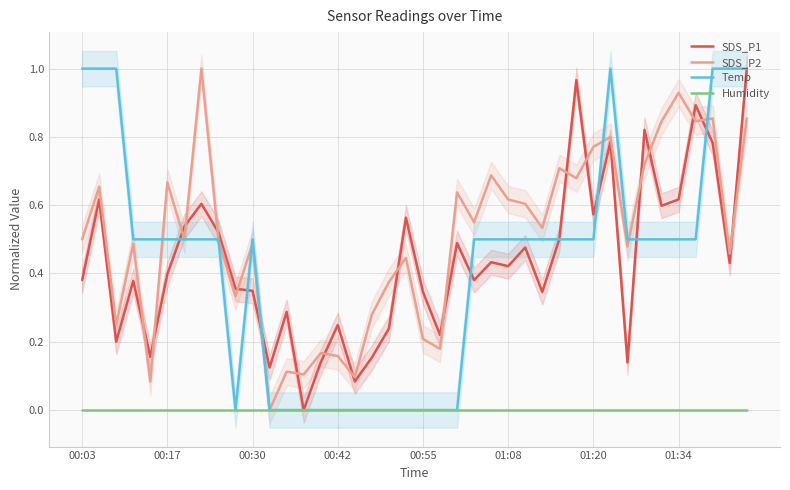

Which series has the largest total across all categories?

SDS_P2